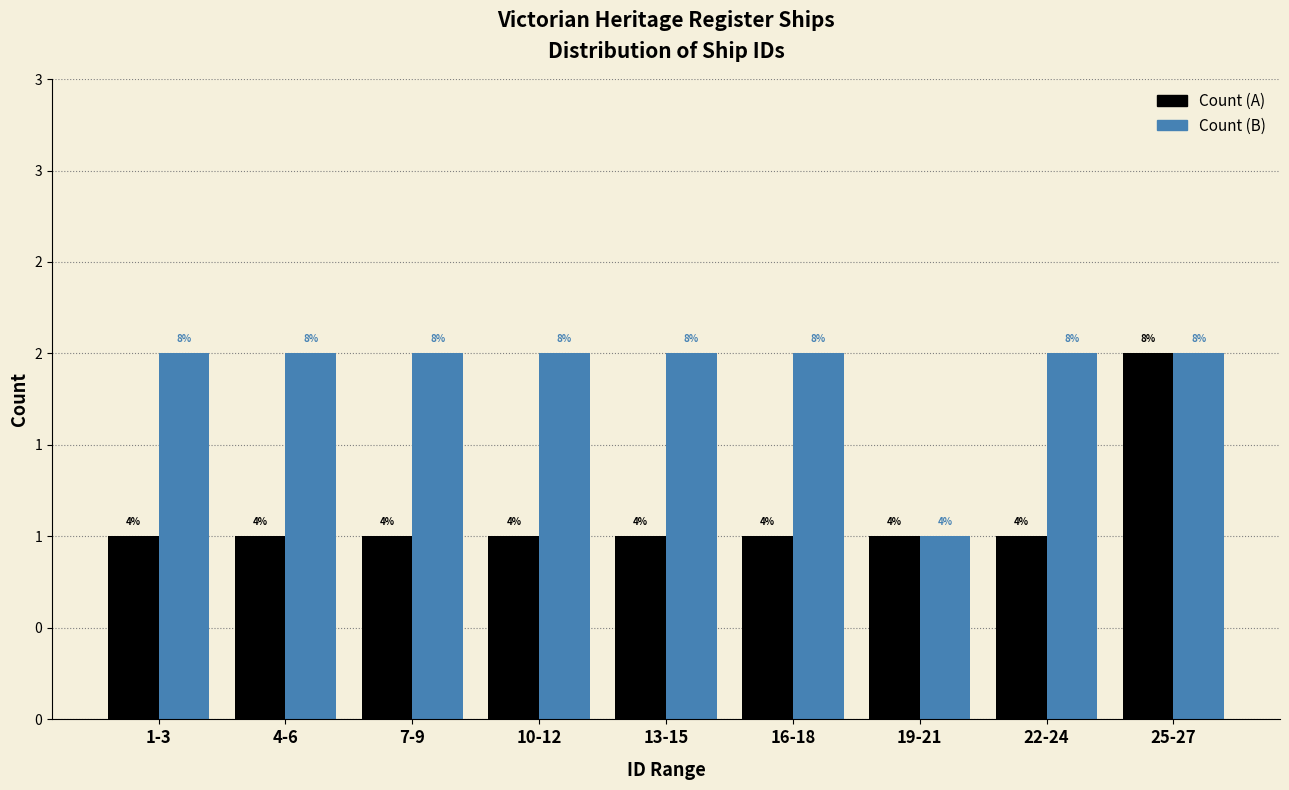

Does the chart contain stacked bars?

No